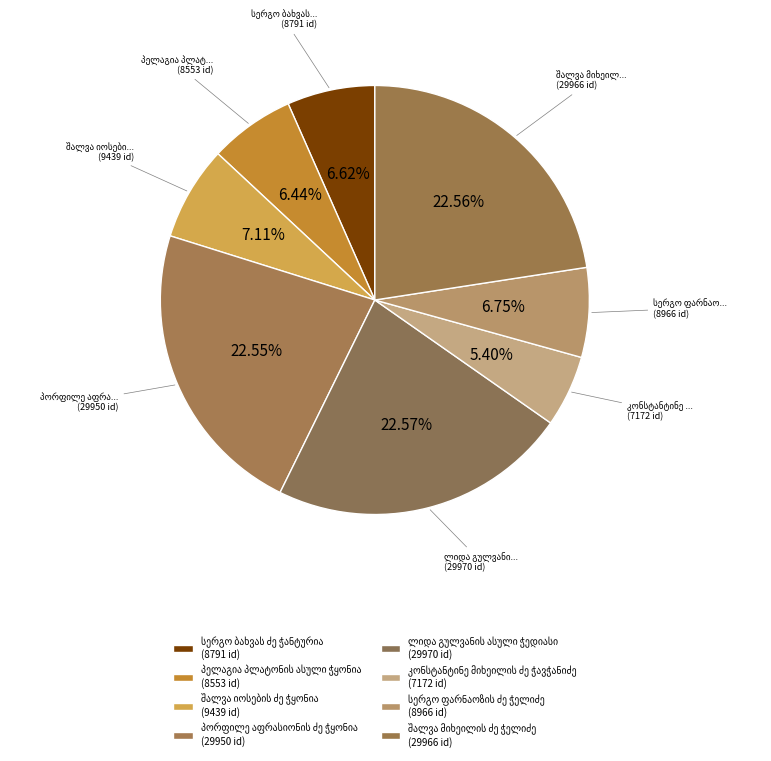

To the nearest percent, what is the combined percentage of ლიდა გულვანის ასული ჭედიასი and კონსტანტინე მიხეილის ძე ჭავჭანიძე?

28%